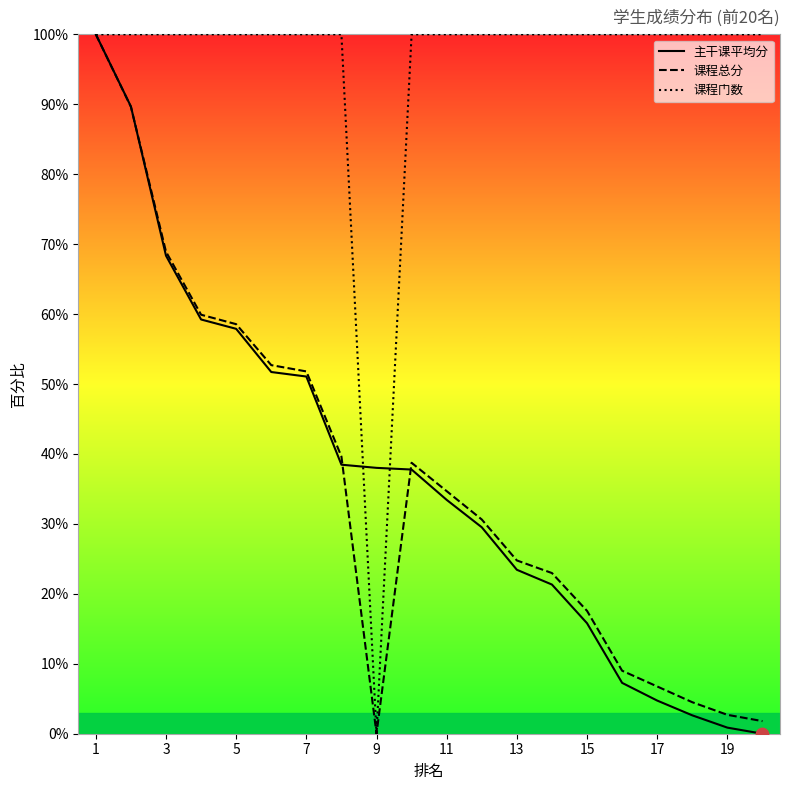

What are all the series names shown in the legend?

主干课平均分, 课程总分, 课程门数